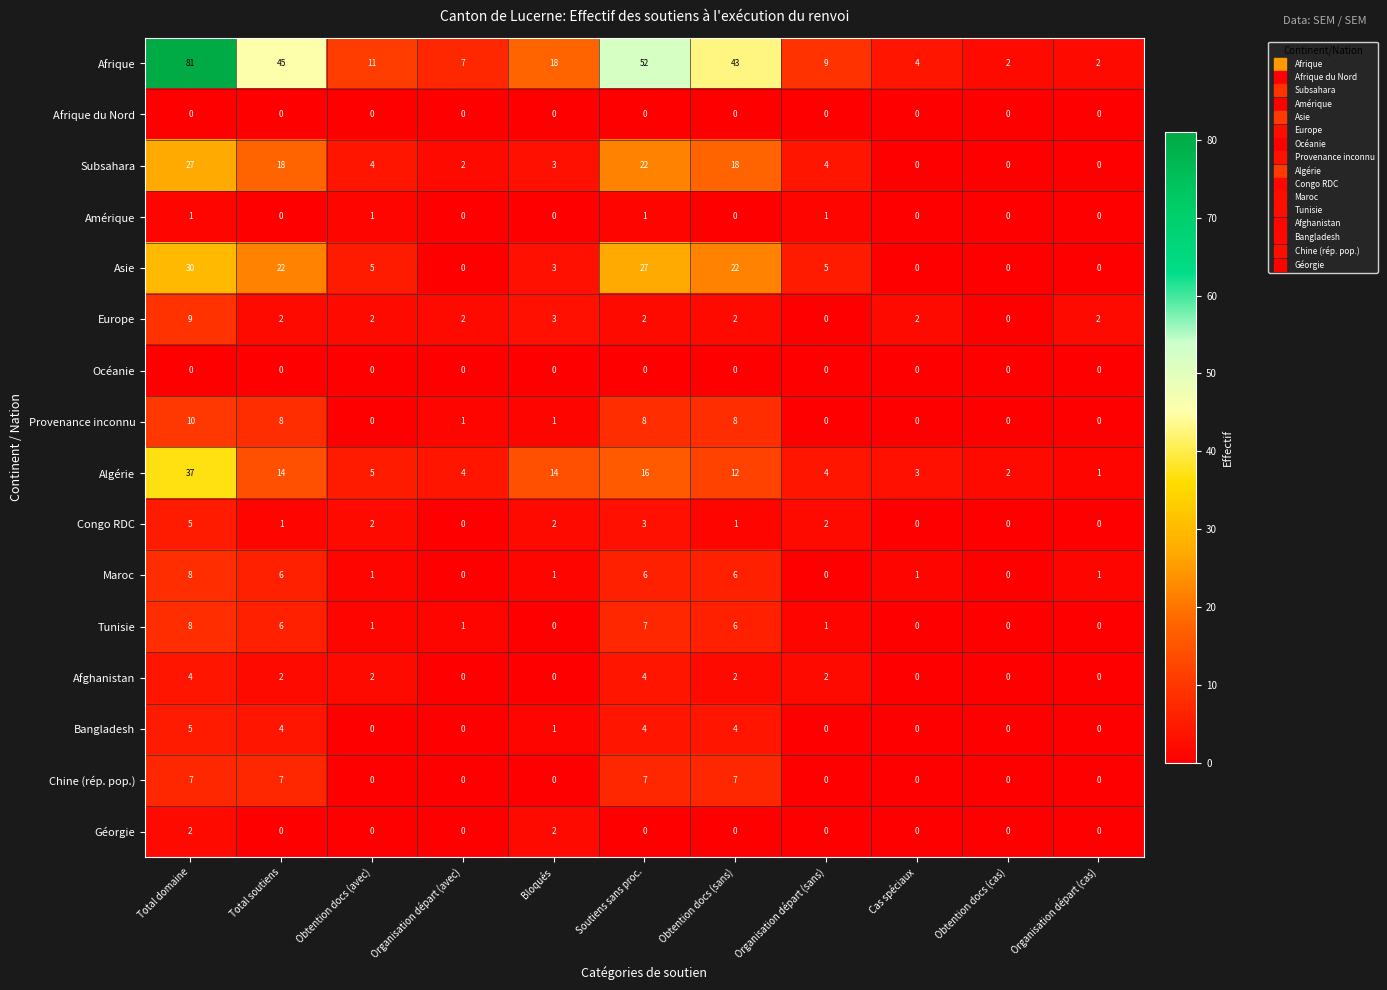

What is the spread (max minus min) of values at Bloqués?

18